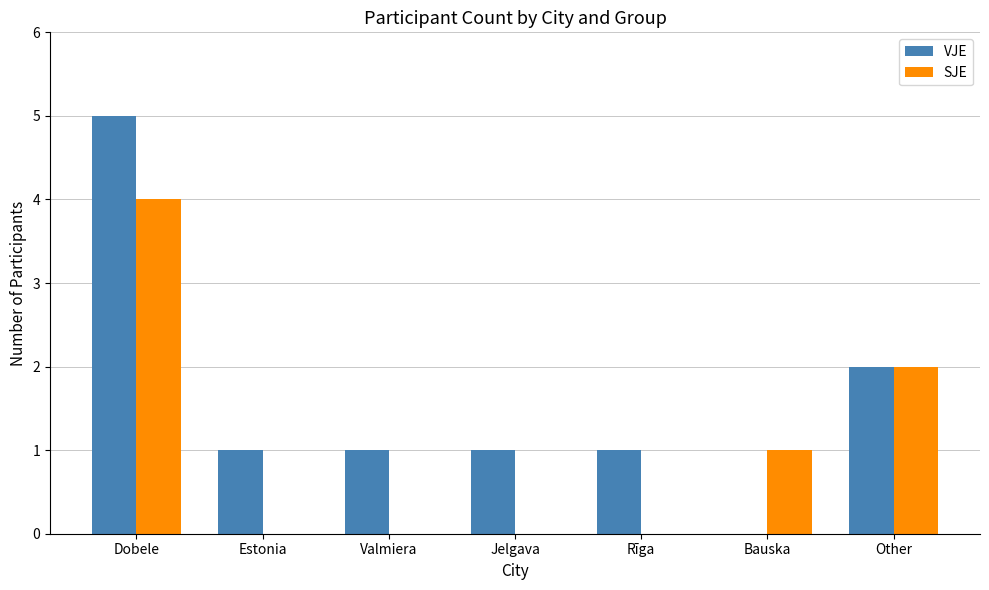

Count the VJE values in the range 1 to 2.

5